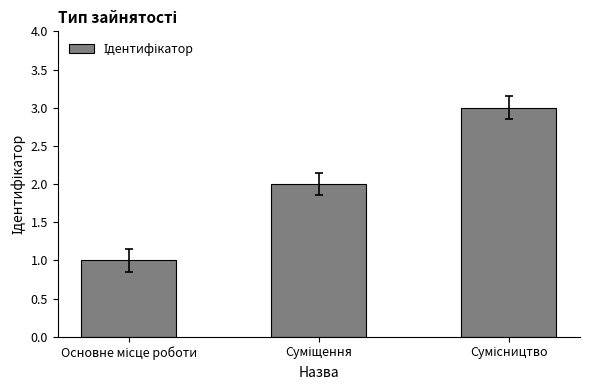

What is the greatest value displayed?

3